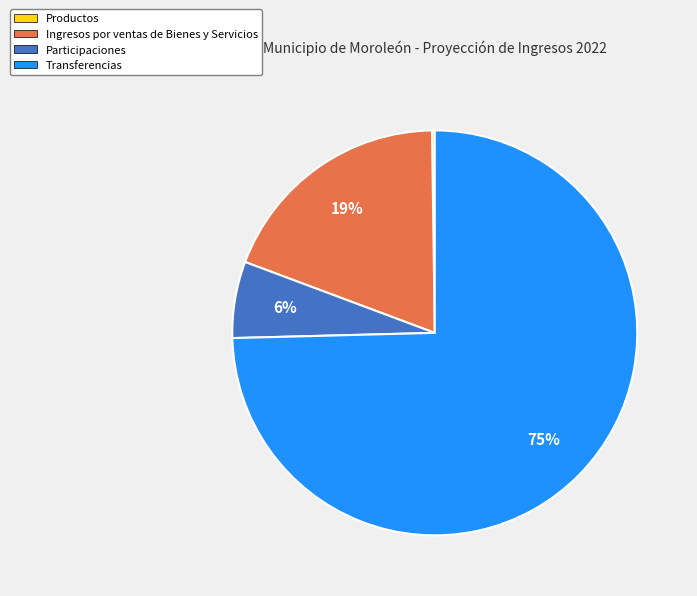

Is the sum of Transferencias and Ingresos por ventas de Bienes y Servicios greater than half?

Yes